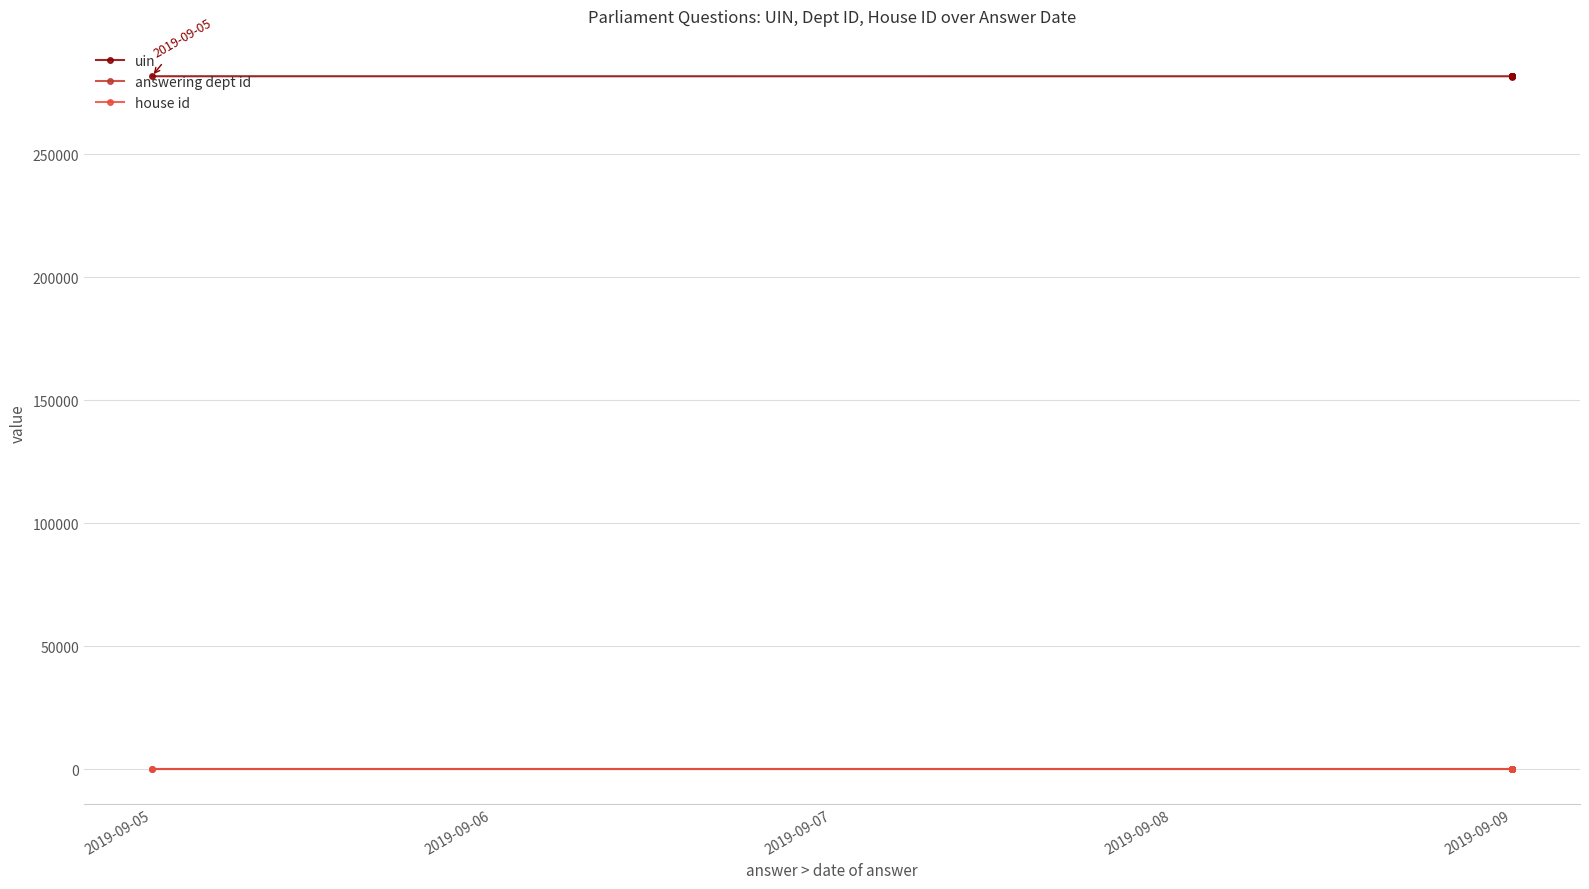

At which label does uin first exceed 281713?

2019-09-05